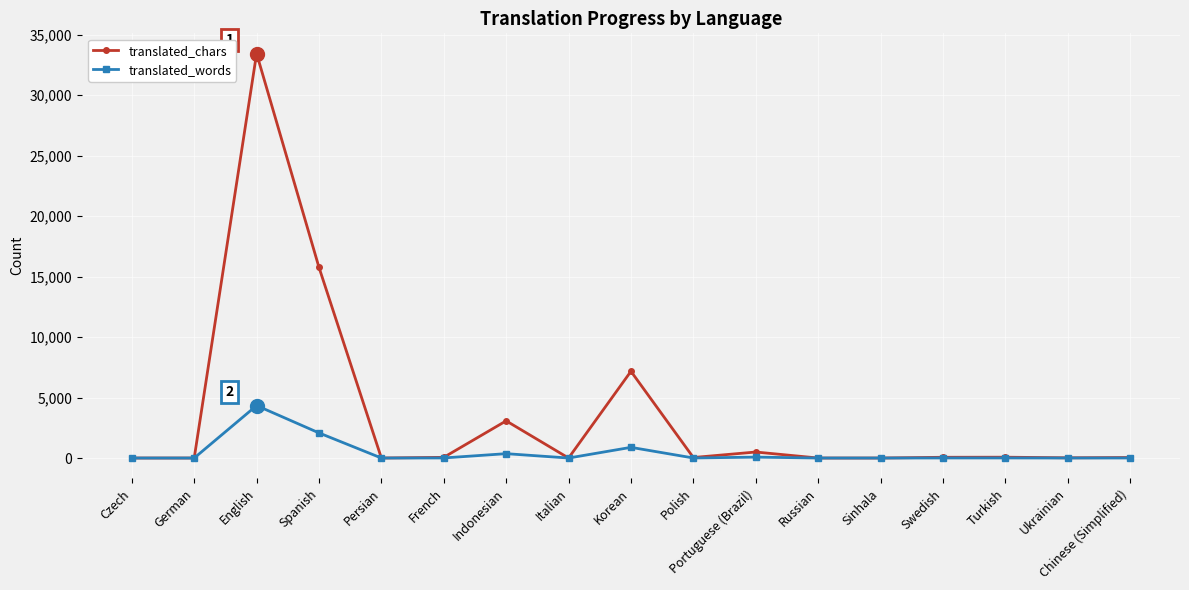

What is the difference between the translated_words values at Turkish and Spanish?

2069